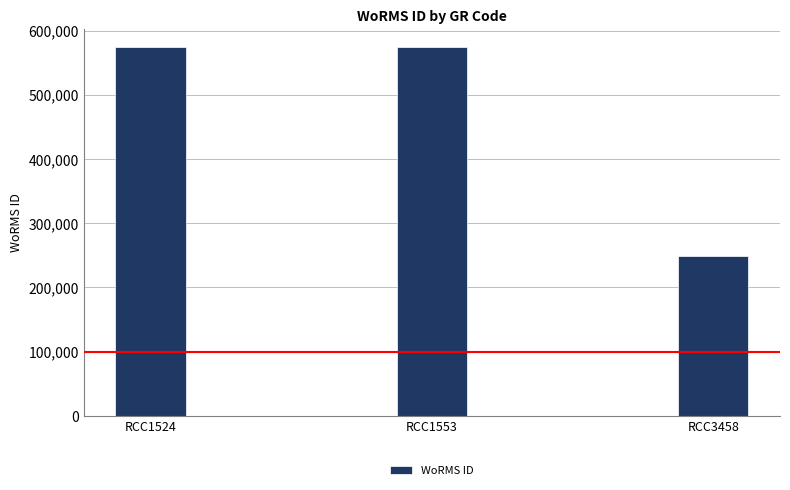

Which has a higher value, RCC1553 or RCC3458?

RCC1553